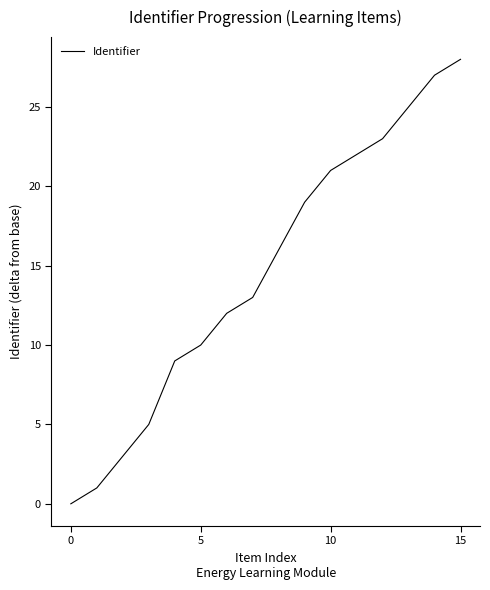

What is the difference between the maximum and minimum values?

28